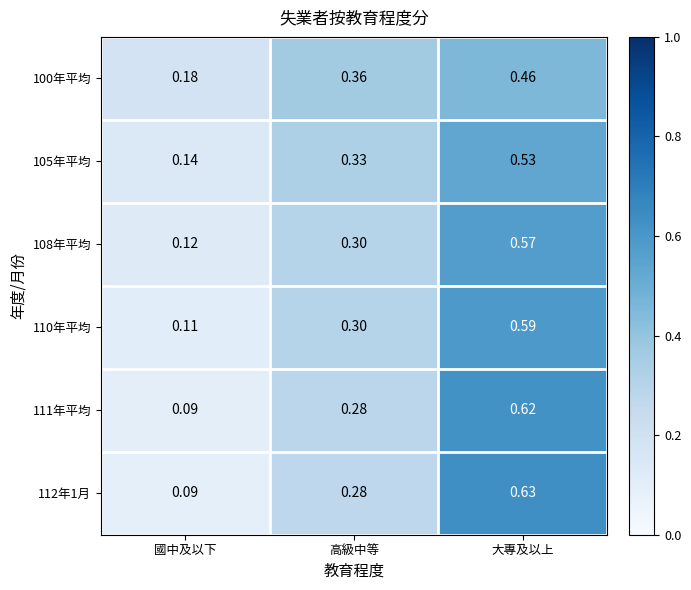

At which category is the sum across all series the highest?

大專及以上